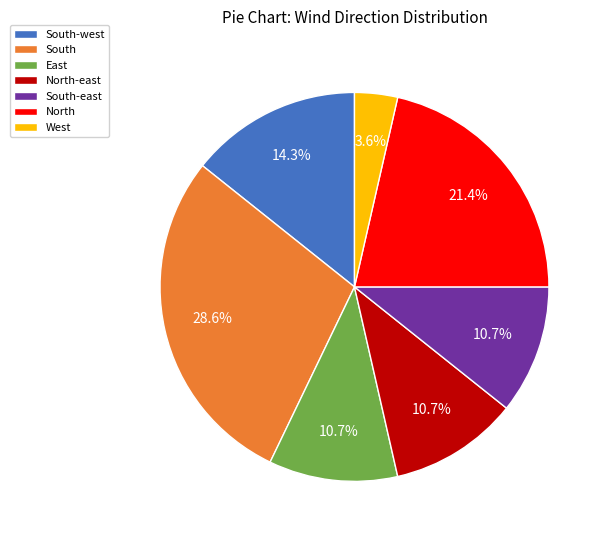

To the nearest percent, what is the combined percentage of South and South-east?

39%